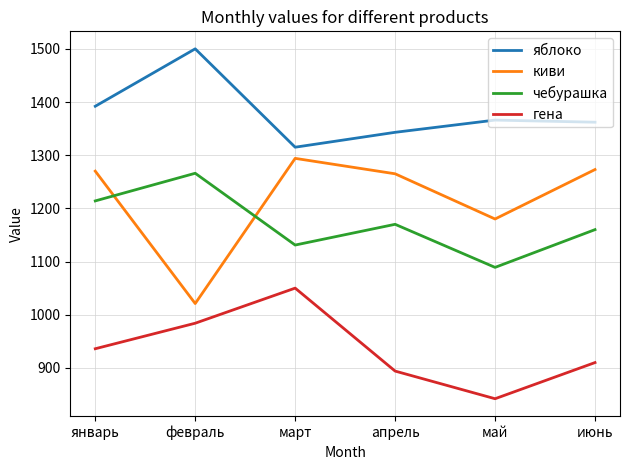

Is the value of киви at май greater than the value of чебурашка at февраль?

No